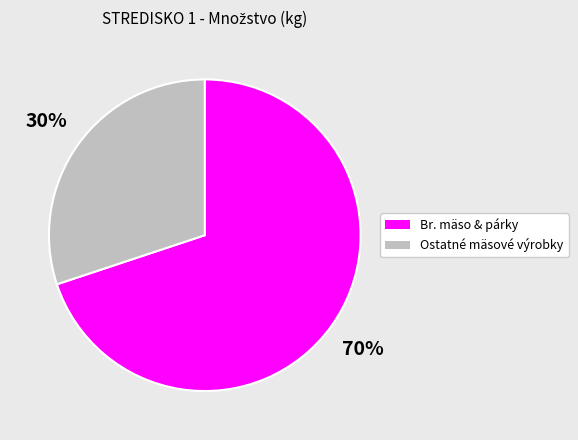

To the nearest percent, what is the average slice percentage?

50%